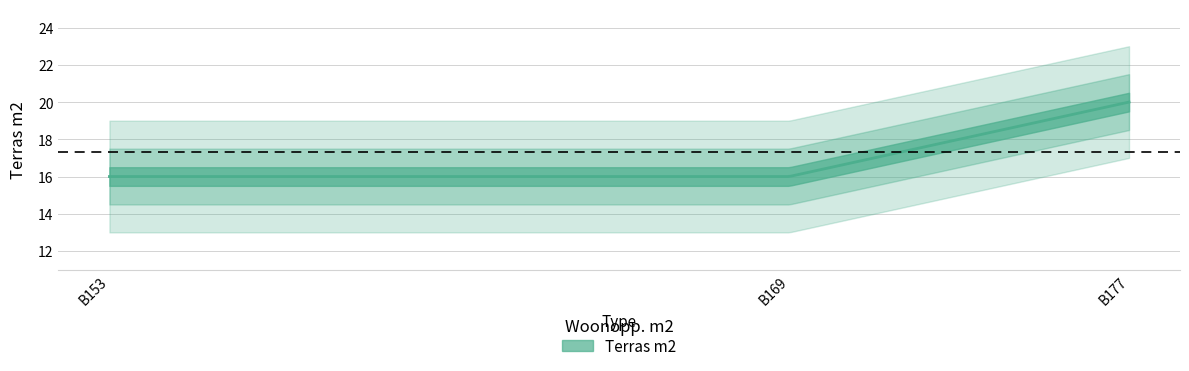

What is the value of the 1st point from the left?

16